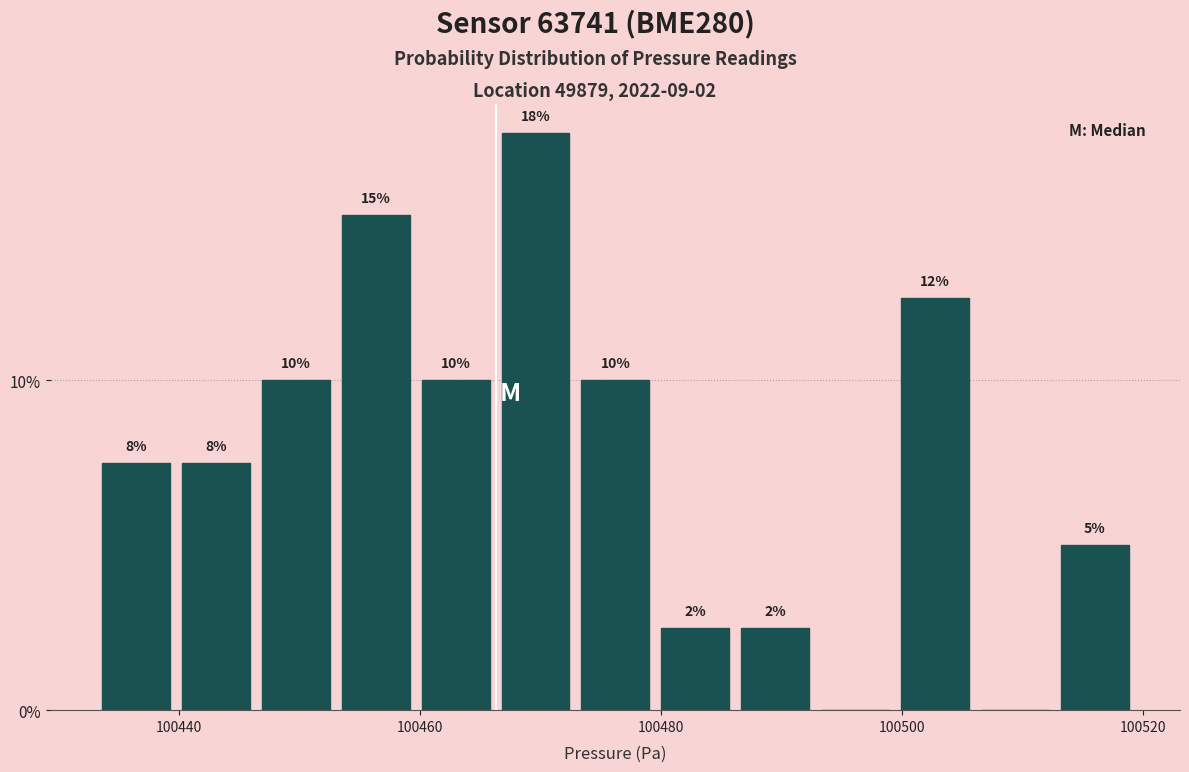

Around what value on the x-axis is the tallest bar? Give the approximate position of its centre, as read against the axis.

100470